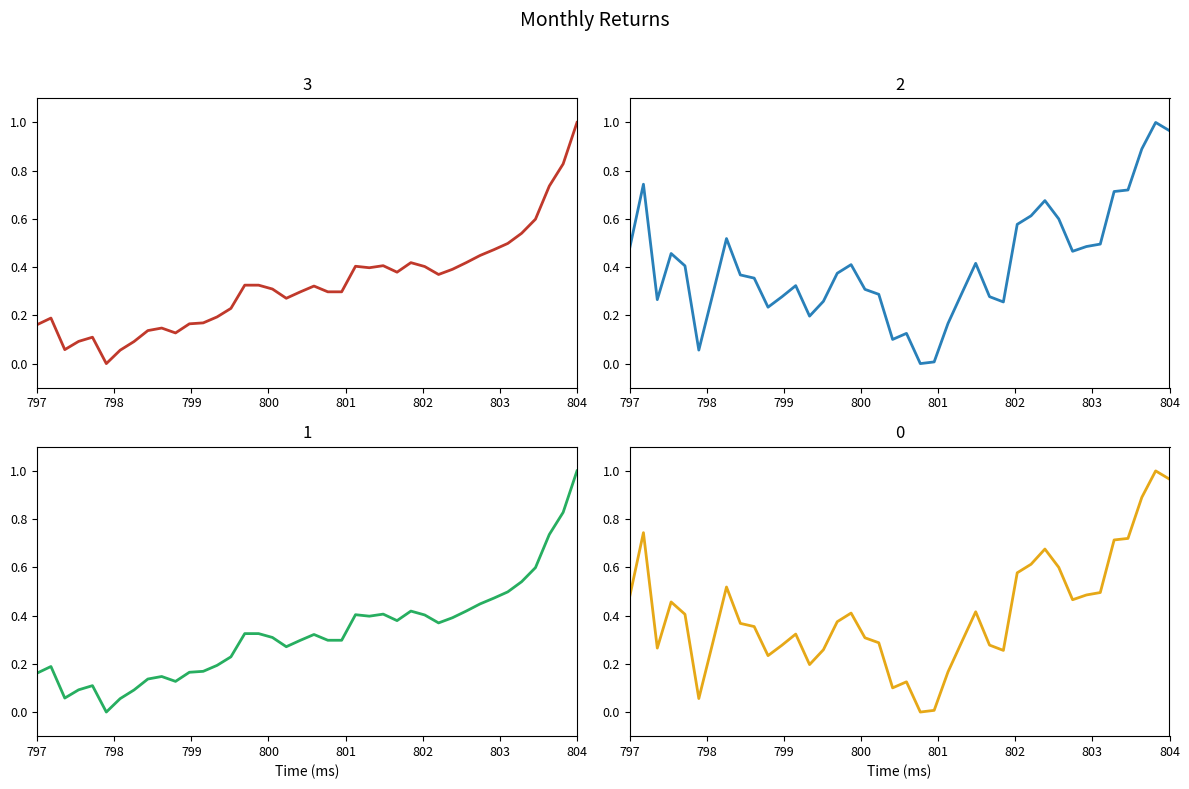

Which series has the widest spread of values?

Kuroto Fund, LP